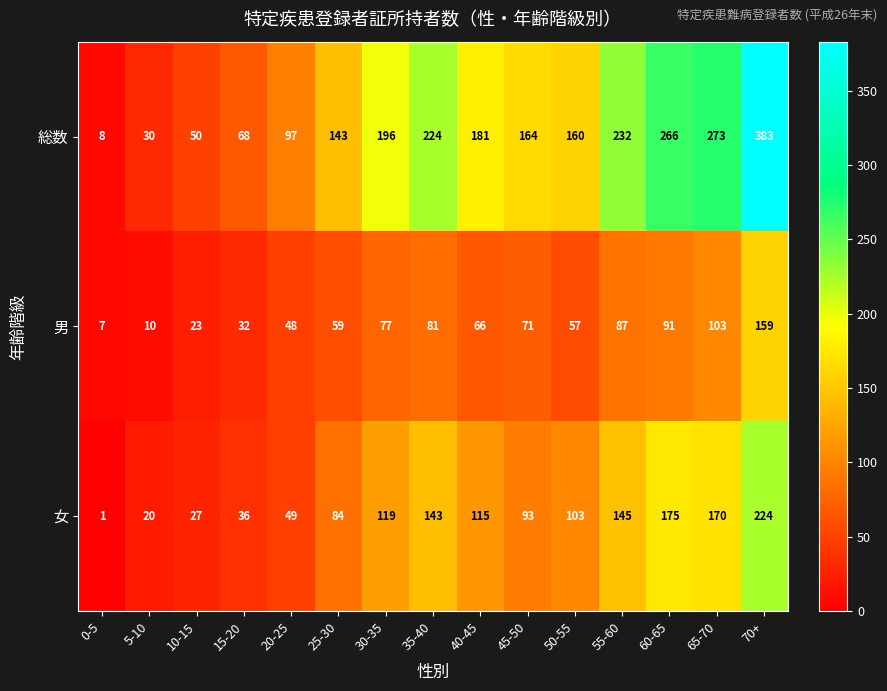

Rank the series at 70+ from highest to lowest value.

総数, 女, 男